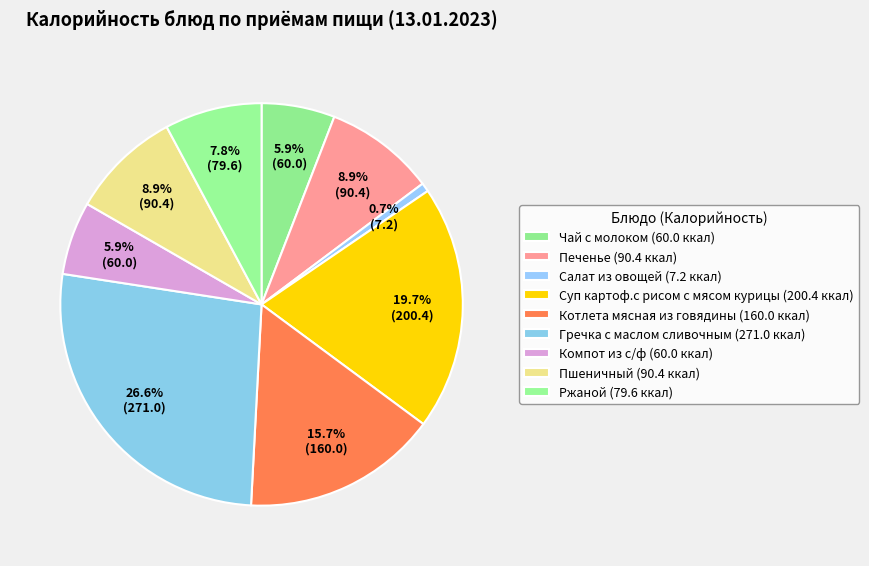

Rank the categories by value from highest to lowest.

Гречка с маслом сливочным, Суп картоф.с рисом с мясом курицы, Котлета мясная из говядины, Печенье, Пшеничный, Ржаной, Чай с молоком, Компот из с/ф, Салат из овощей